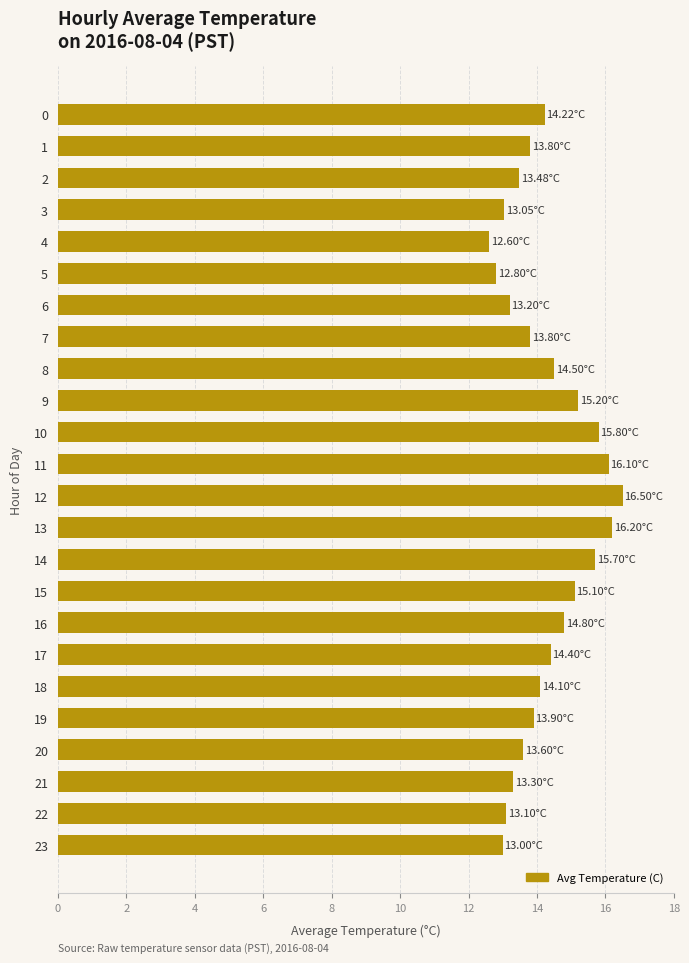

Between 6 and 12, which is larger?

12